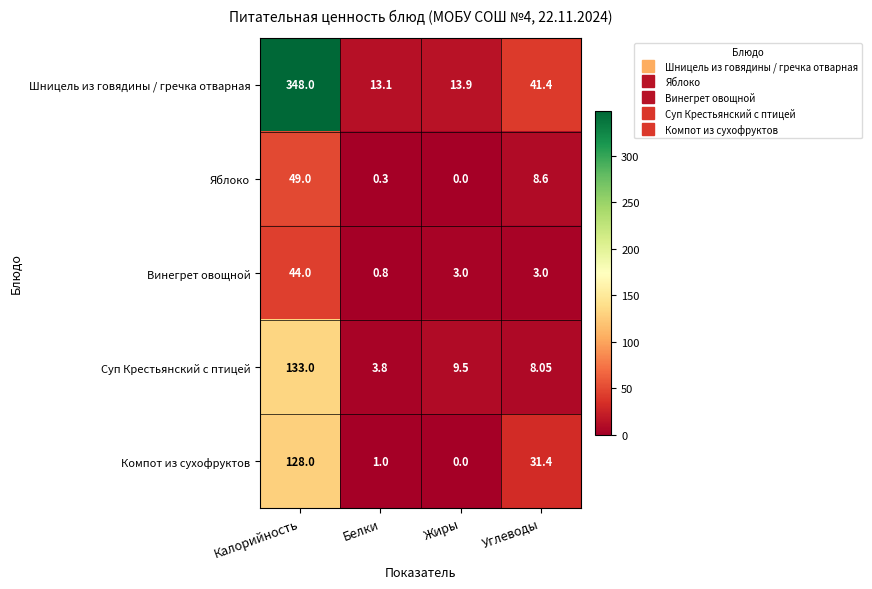

At Углеводы, list the series in order from largest to smallest.

Шницель из говядины / гречка отварная, Компот из сухофруктов, Яблоко, Суп Крестьянский с птицей, Винегрет овощной